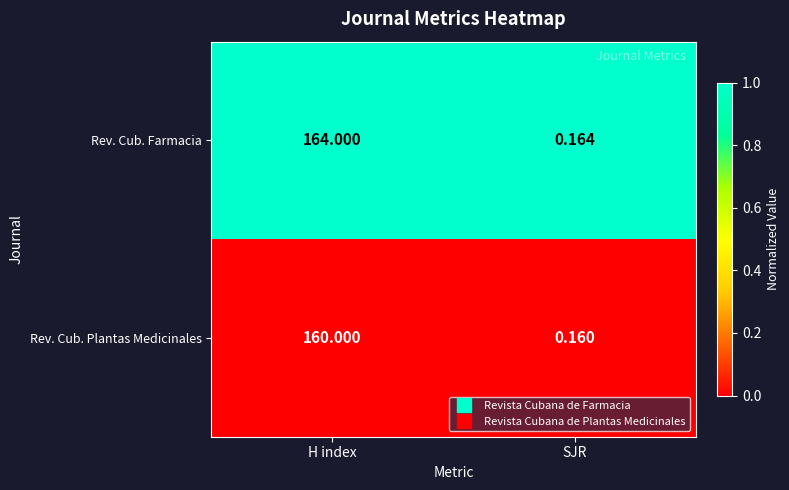

Which label corresponds to the largest value in the chart?

H index